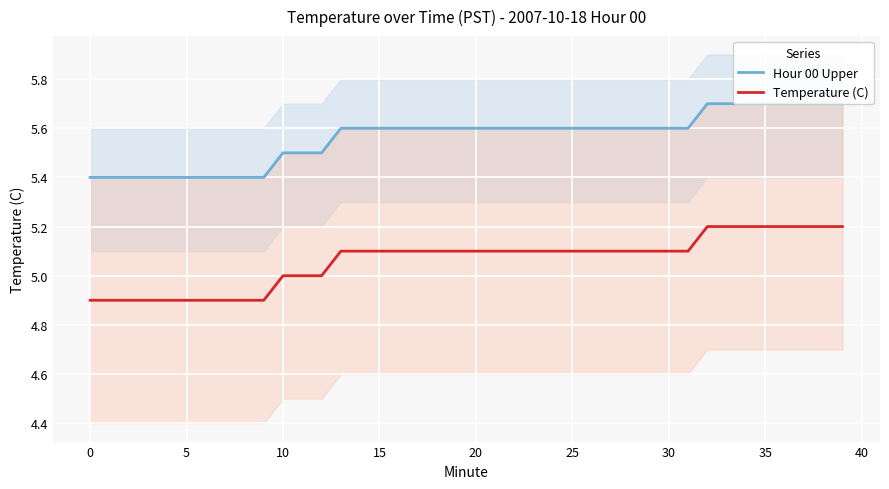

Reading left to right, transcribe all the data shown in this chart.

Hour 00 Upper: 5.4	5.4	5.4	5.4	5.4	5.4	5.4	5.4	5.4	5.4	5.5	5.5	5.5	5.6	5.6	5.6	5.6	5.6	5.6	5.6	5.6	5.6	5.6	5.6	5.6	5.6	5.6	5.6	5.6	5.6	5.6	5.6	5.7	5.7	5.7	5.7	5.7	5.7	5.7	5.7
Temperature (C): 4.9	4.9	4.9	4.9	4.9	4.9	4.9	4.9	4.9	4.9	5.0	5.0	5.0	5.1	5.1	5.1	5.1	5.1	5.1	5.1	5.1	5.1	5.1	5.1	5.1	5.1	5.1	5.1	5.1	5.1	5.1	5.1	5.2	5.2	5.2	5.2	5.2	5.2	5.2	5.2